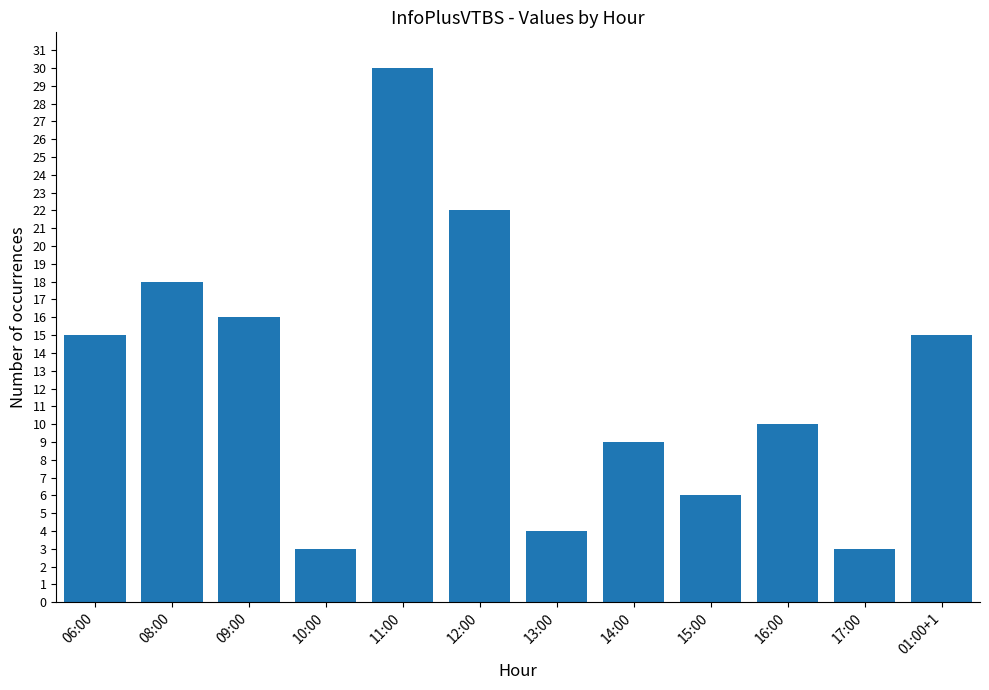

At which category does the chart reach its peak across all series?

11:00